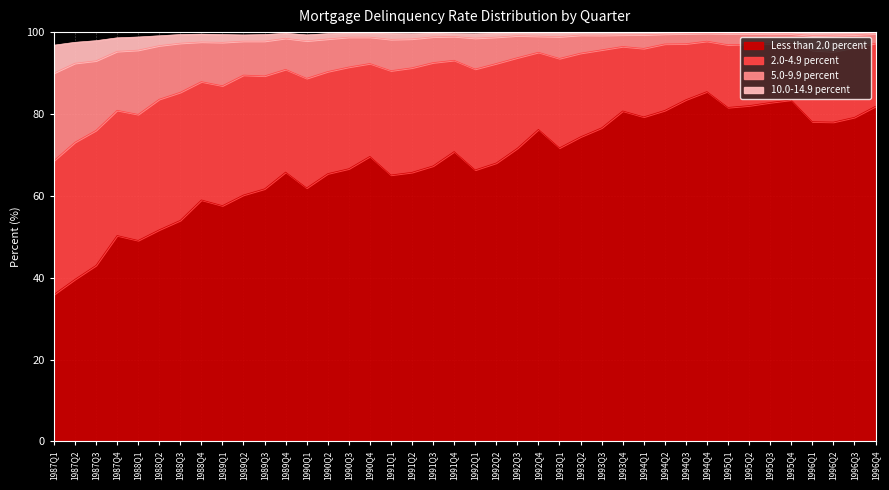

What is the maximum value for Less than 2.0 percent?

85.5